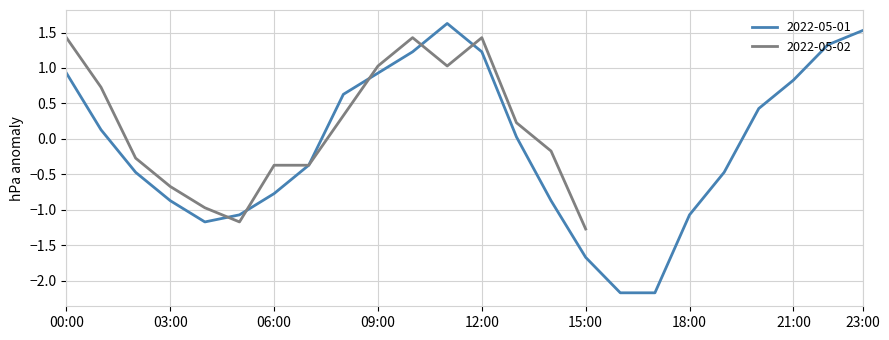

Does the chart display data point markers on the line(s)?

No